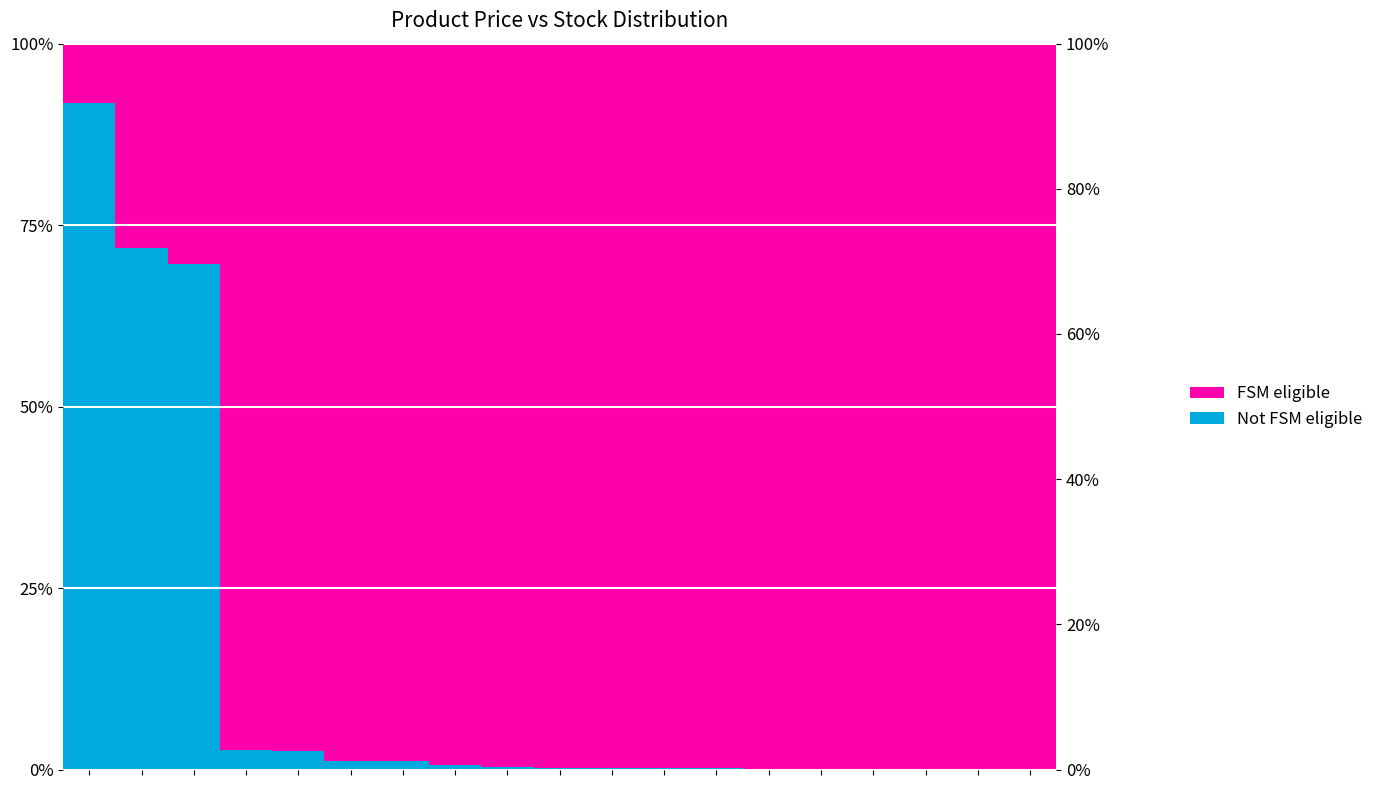

What is the spread (max minus min) of values at 1?

0.4